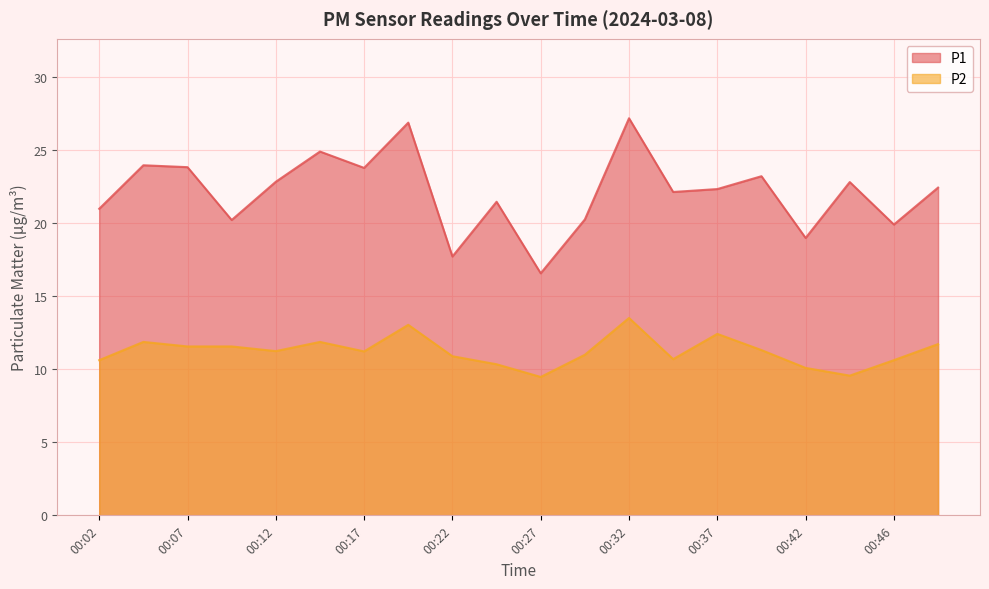

The P2 series shows 20.9 at 00:19. True or false?

False